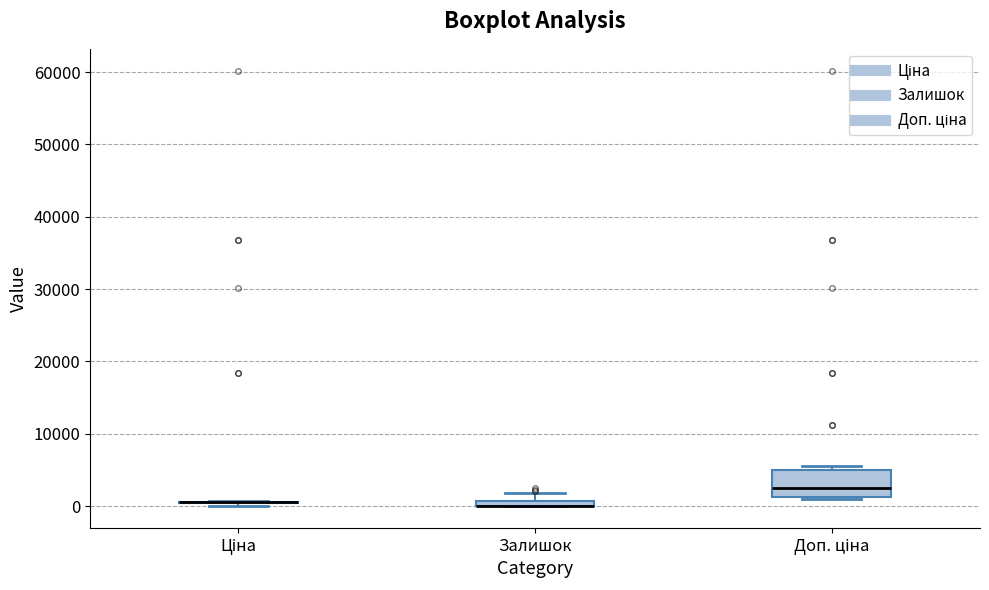

Comparing the boxes themselves (not the whiskers), which one is the tallest?

Доп. ціна